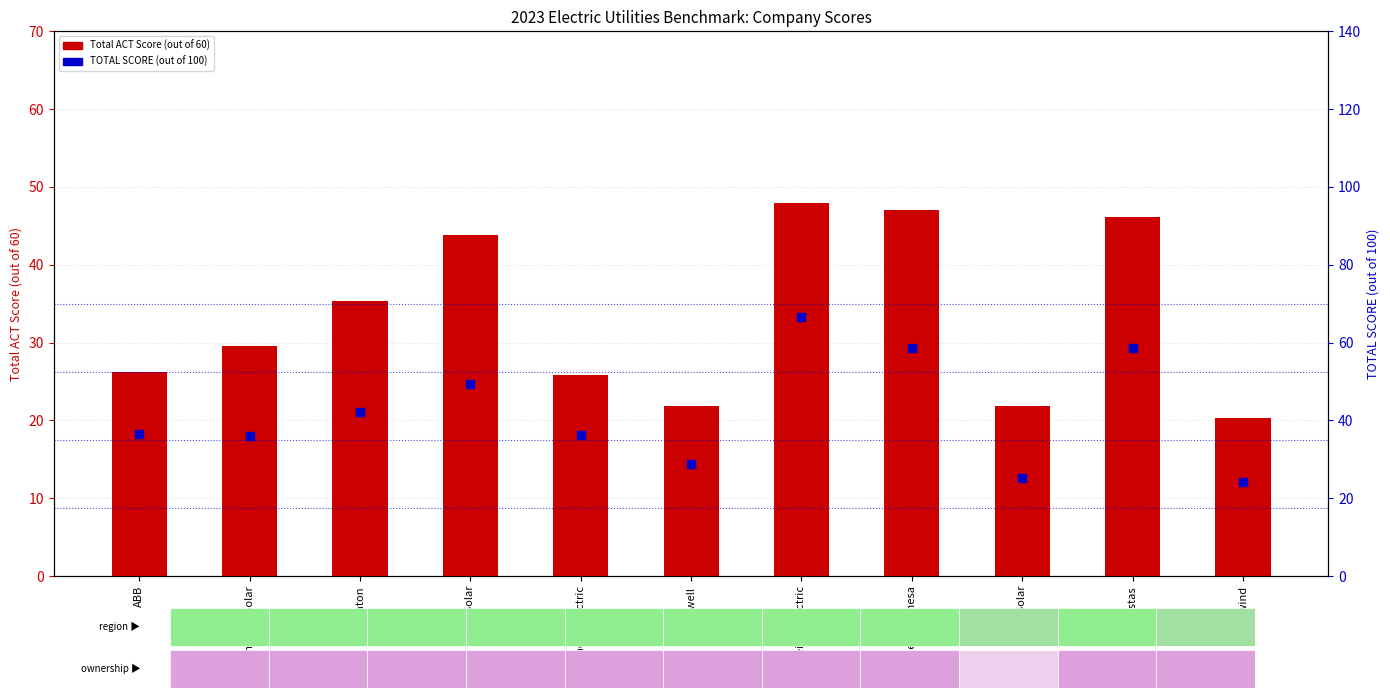

What are all the series names shown in the legend?

Total ACT Score (out of 60), TOTAL SCORE (out of 100)